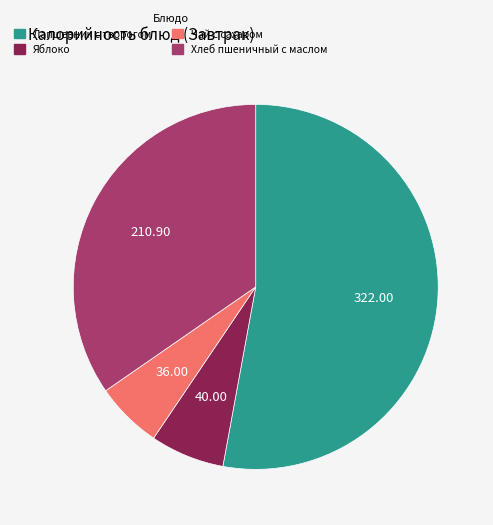

Do Чай с сахаром and Лапшевник с творогом together represent more than half of the pie?

Yes